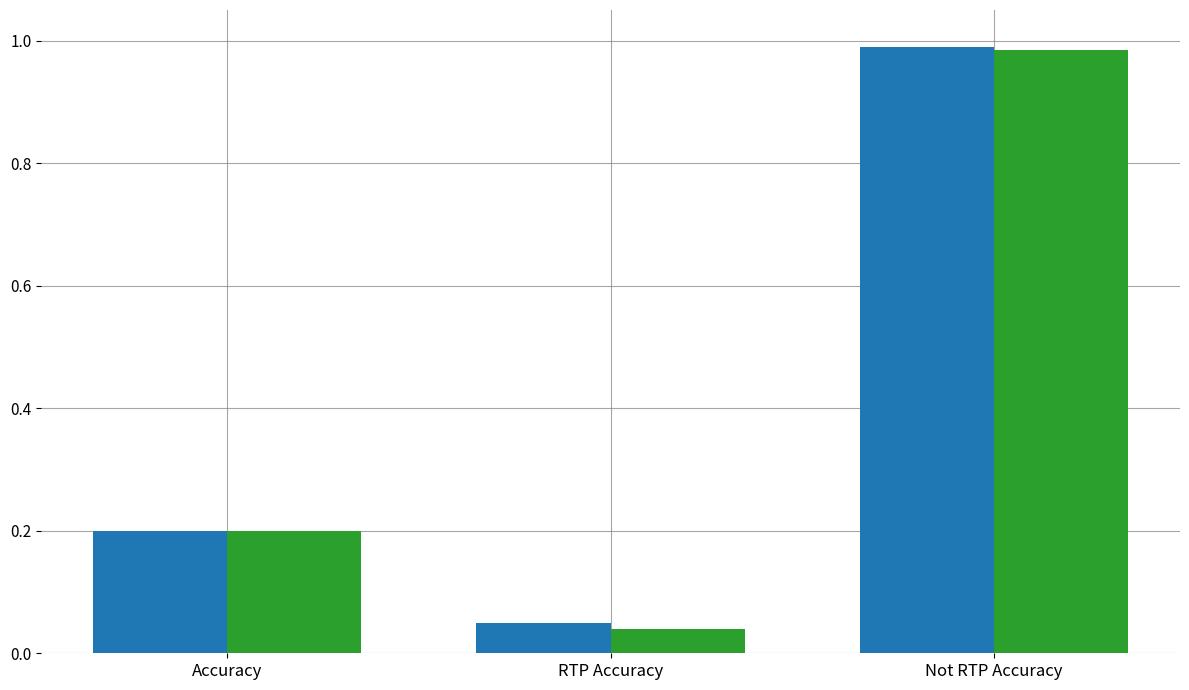

At which category does the chart reach its peak across all series?

Not RTP Accuracy